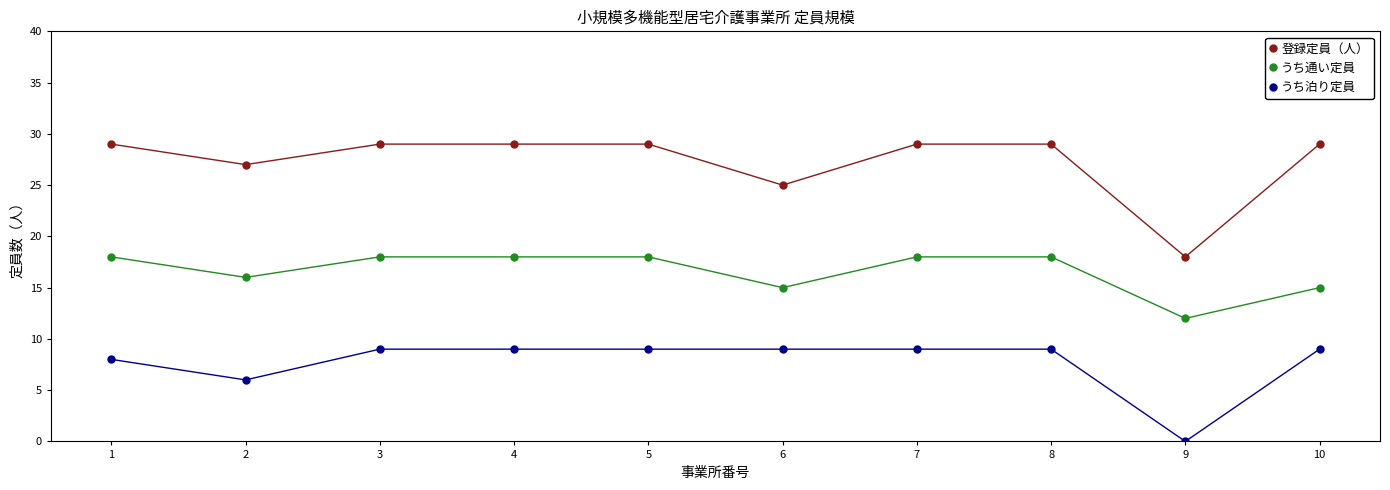

Where is the first local minimum for うち通い定員?

2